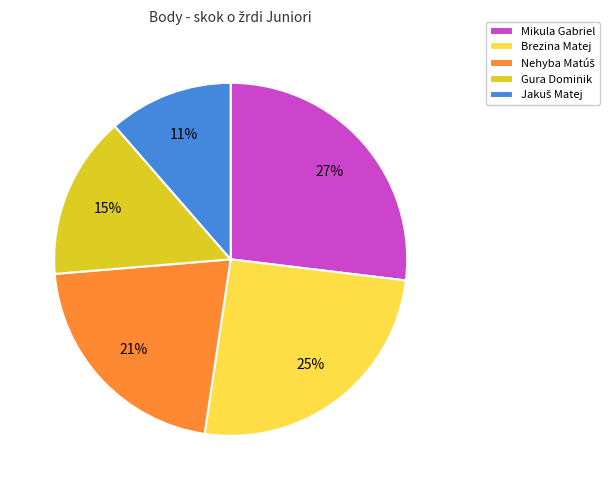

To the nearest percent, what percentage of the pie is Gura Dominik?

15%